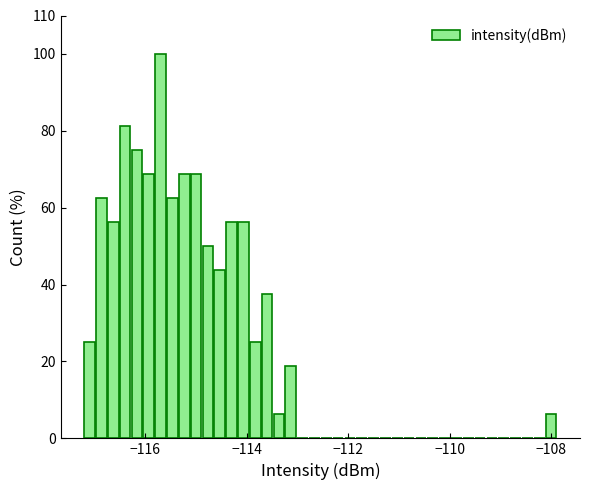

Read against the x-axis, roughly where is the centre of the tallest bar?

-115.6